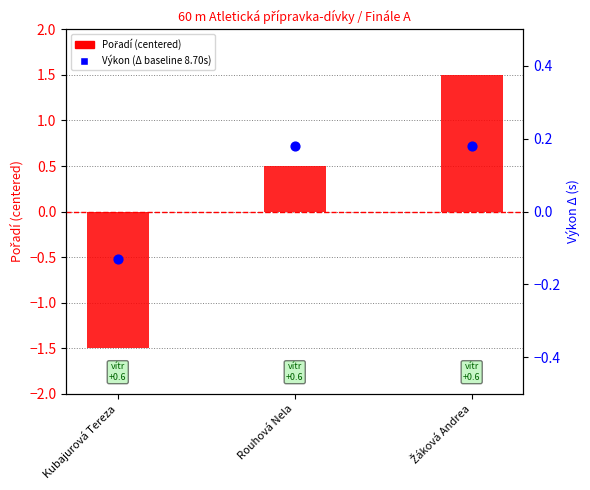

Which series contains the highest Y value?

Pořadí